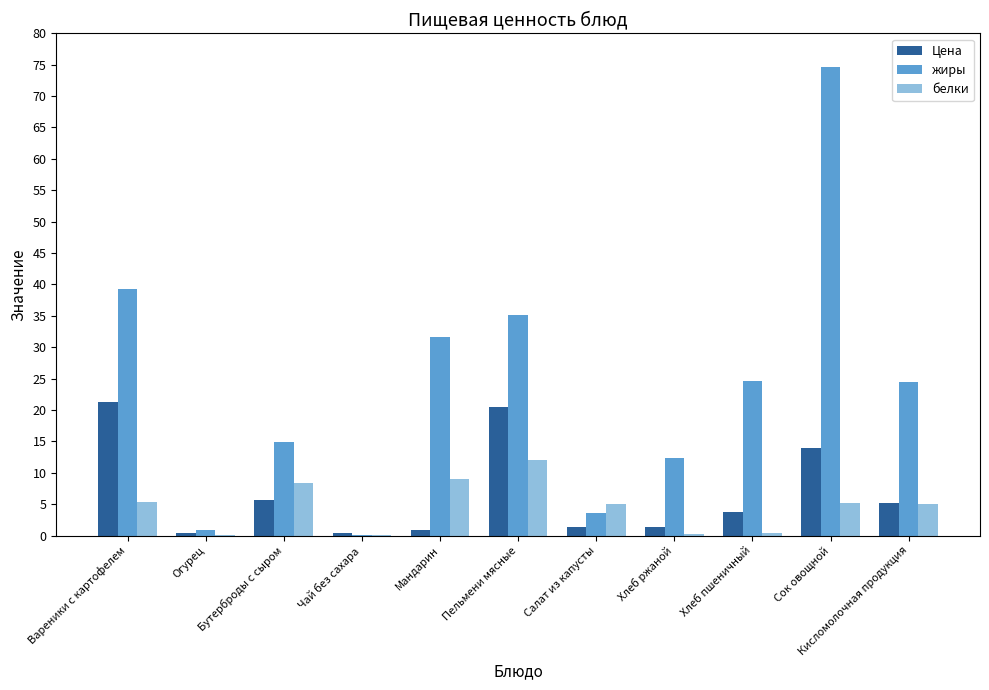

Read the белки value at Вареники с картофелем.

5.3